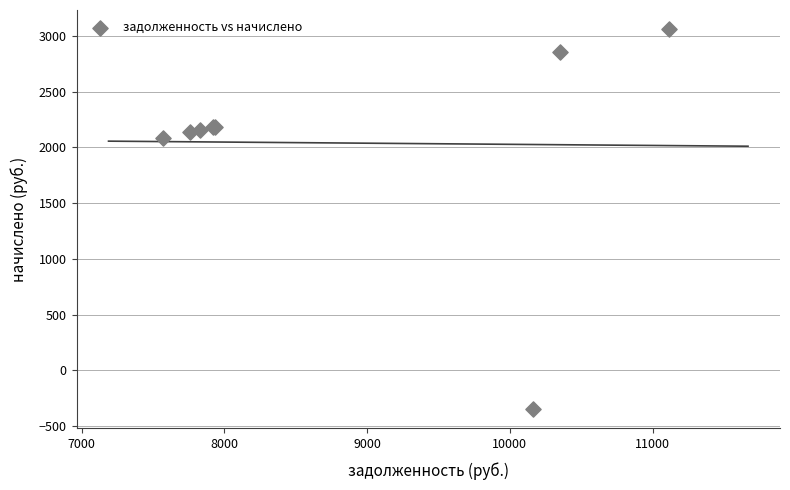

What Y value in the scatter plot is closest to 1355?

2084.9